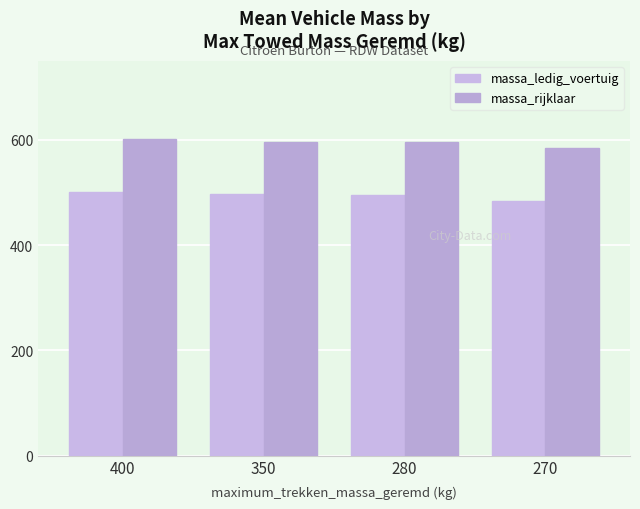

Where is massa_ledig_voertuig nearest to the value 492?

280